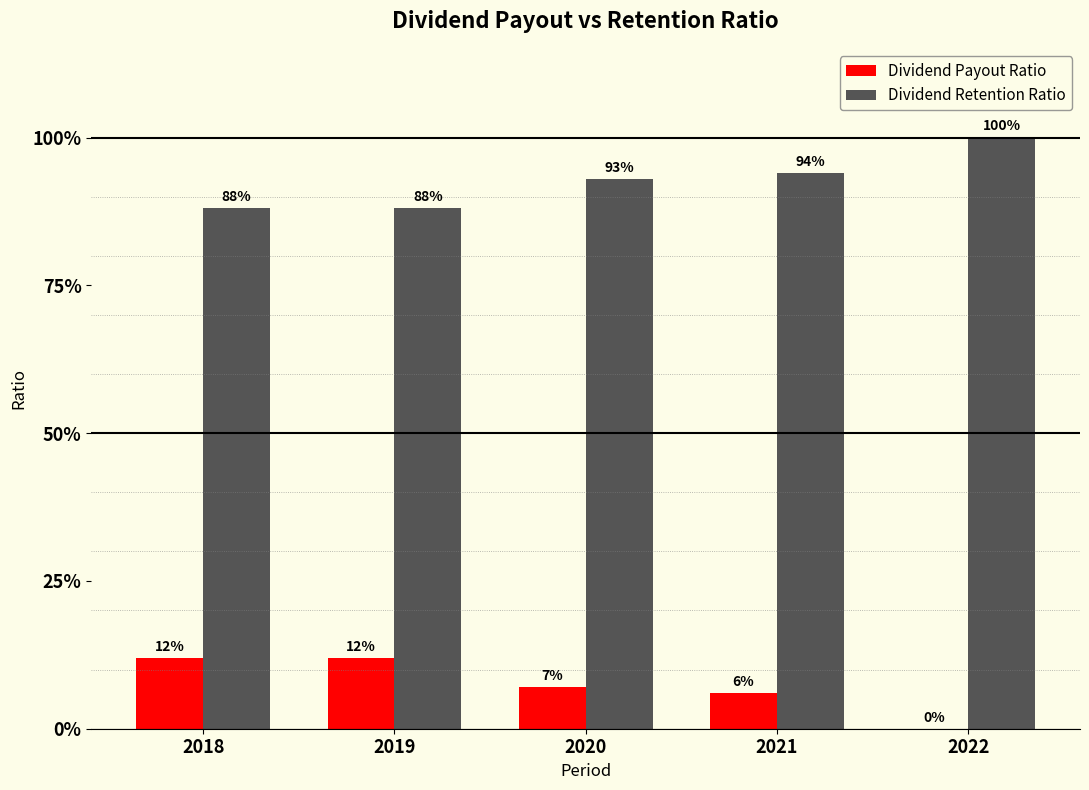

Reading left to right, list all the values displayed in this chart.

Dividend Payout Ratio: 2018=0.1	2019=0.1	2020=0.1	2021=0.1	2022=0.0
Dividend Retention Ratio: 2018=0.9	2019=0.9	2020=0.9	2021=0.9	2022=1.0